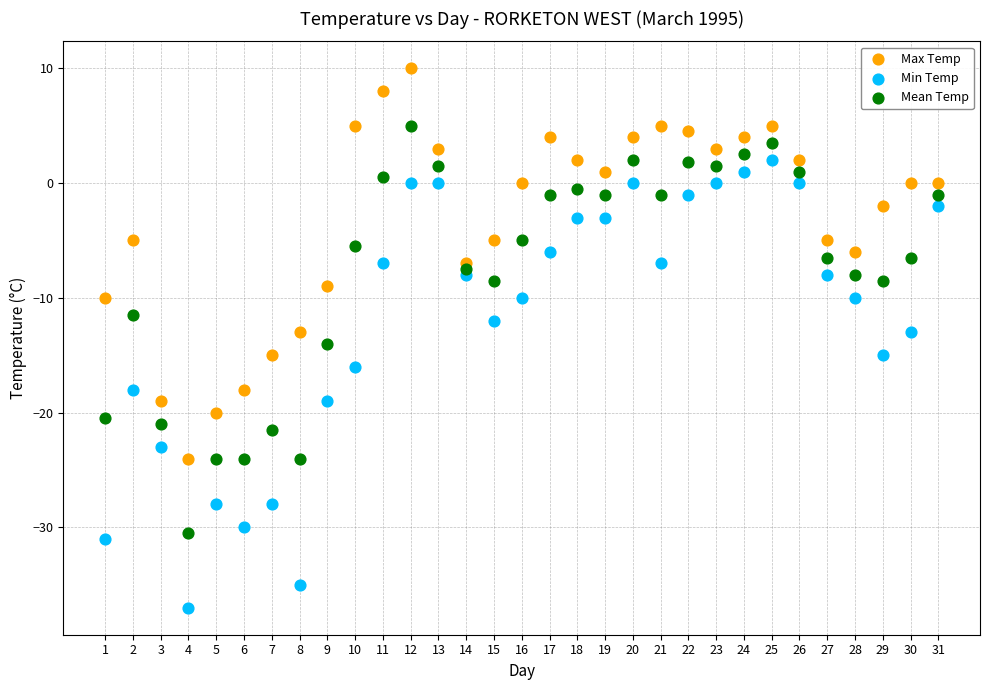

Which series reaches the maximum Y coordinate?

Max Temp